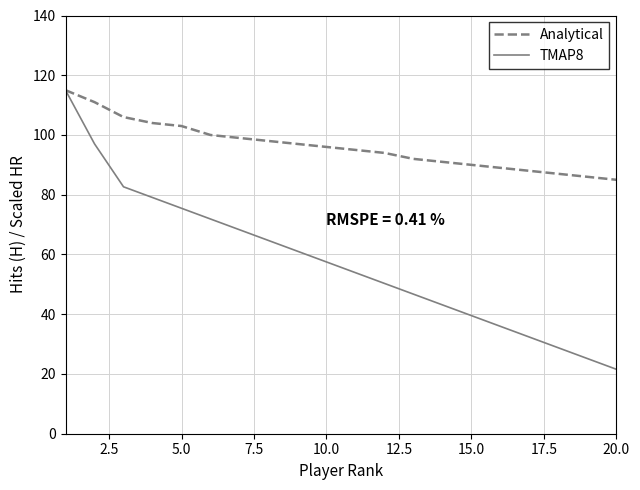

Rank the series by their average value, from highest to lowest.

Analytical, TMAP8